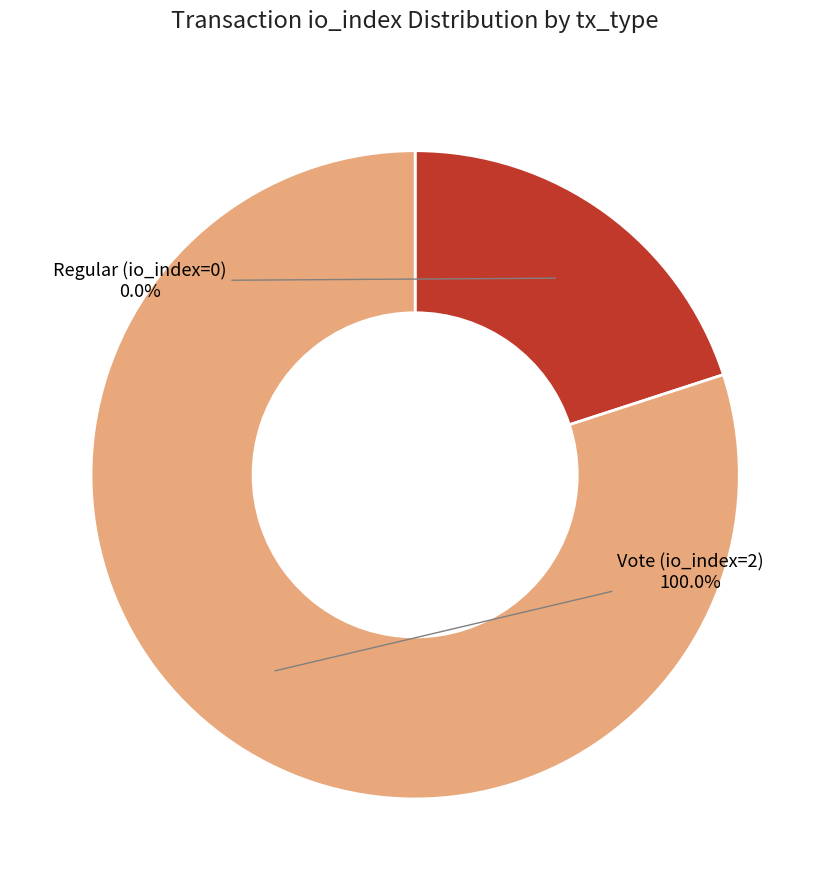

How many slices are in this pie chart?

2